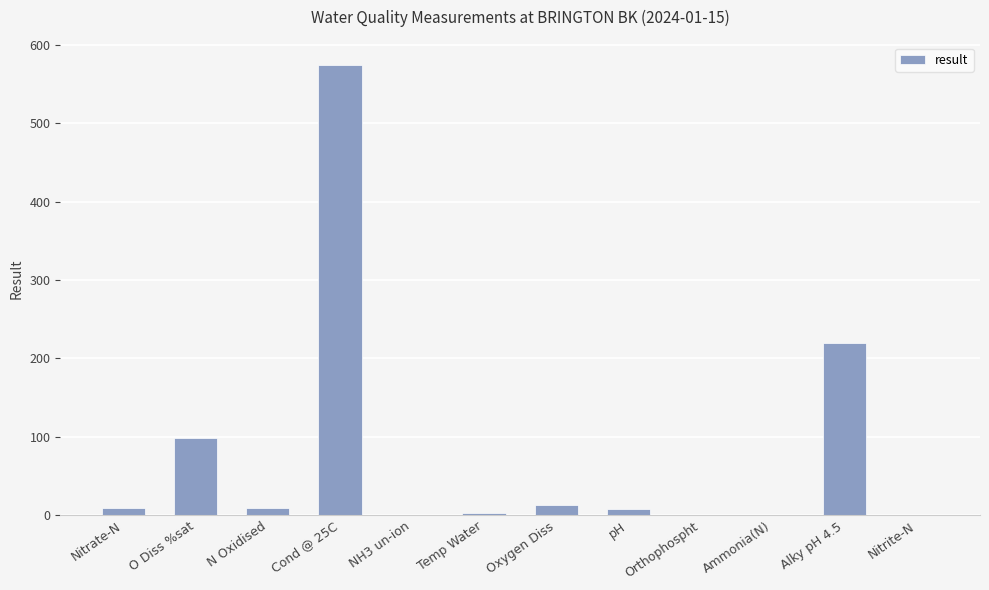

The chart shows a value of 97.9 at O Diss %sat. True or false?

True